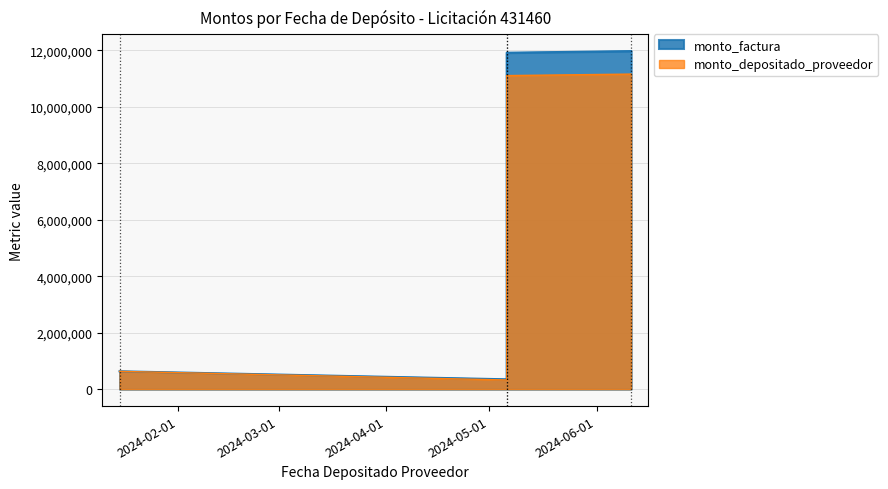

What is the highest value of the monto_factura series?

11977000